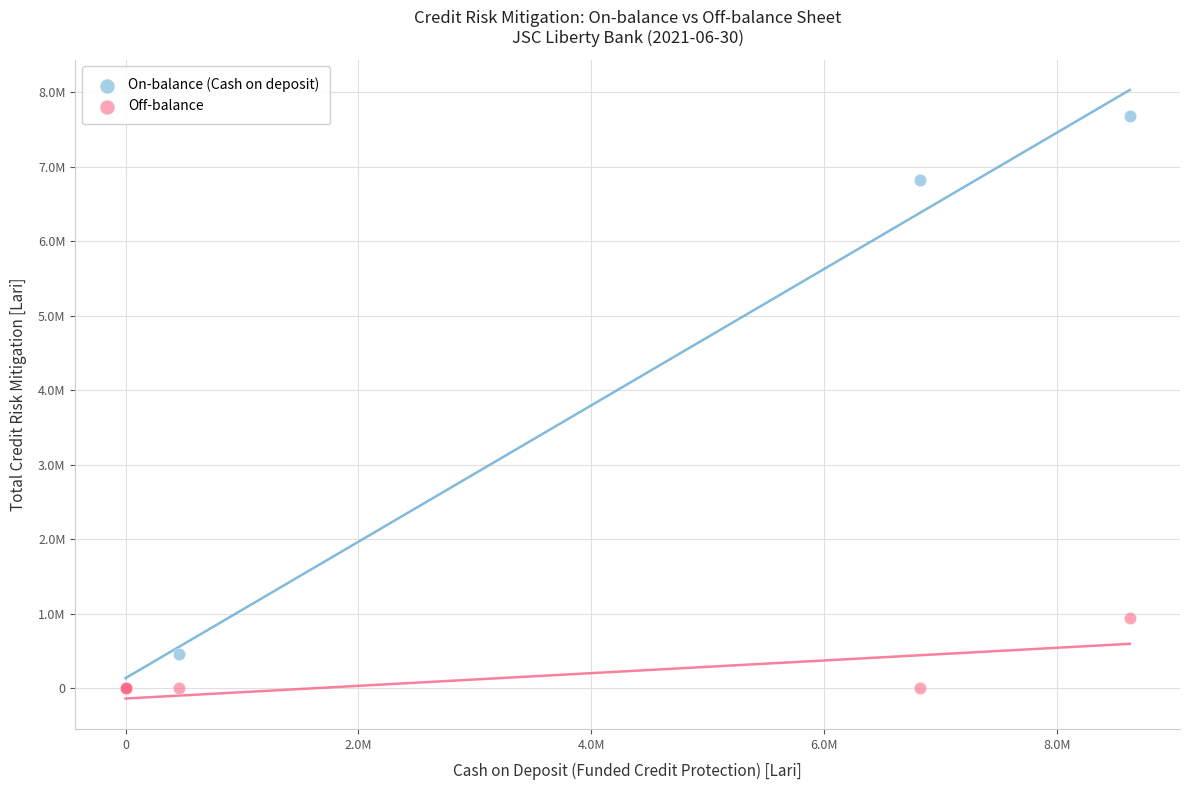

What are all the series names shown in the legend?

On-balance (Cash on deposit), Off-balance